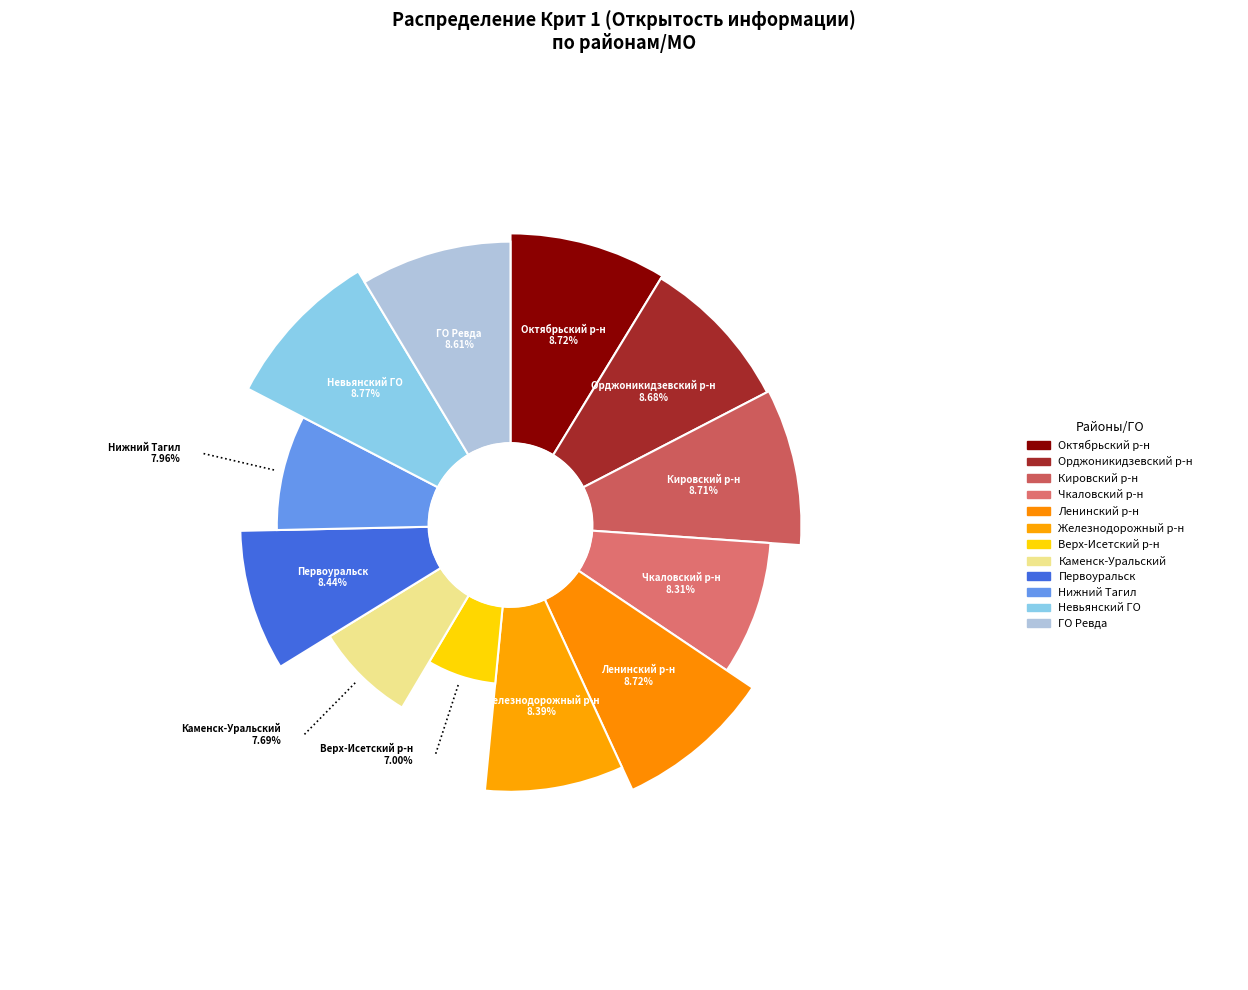

Is it true that Город Нижний Тагил is 8% of the pie?

True